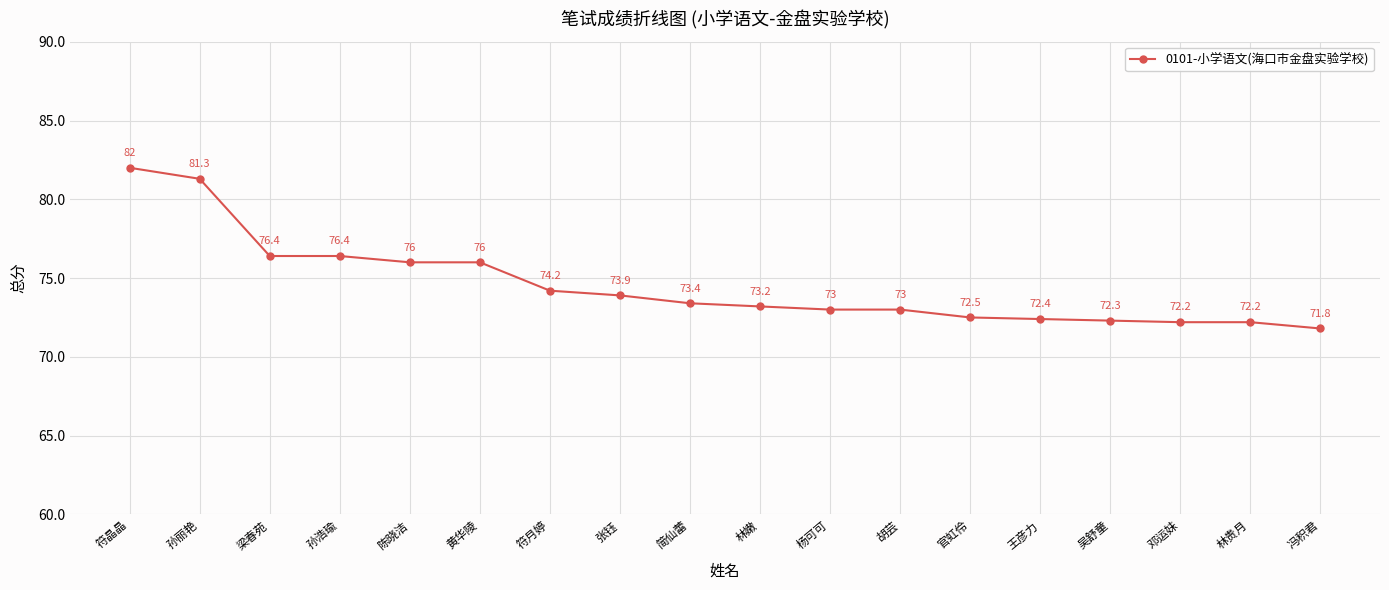

Which category has the highest value across all series?

符晶晶